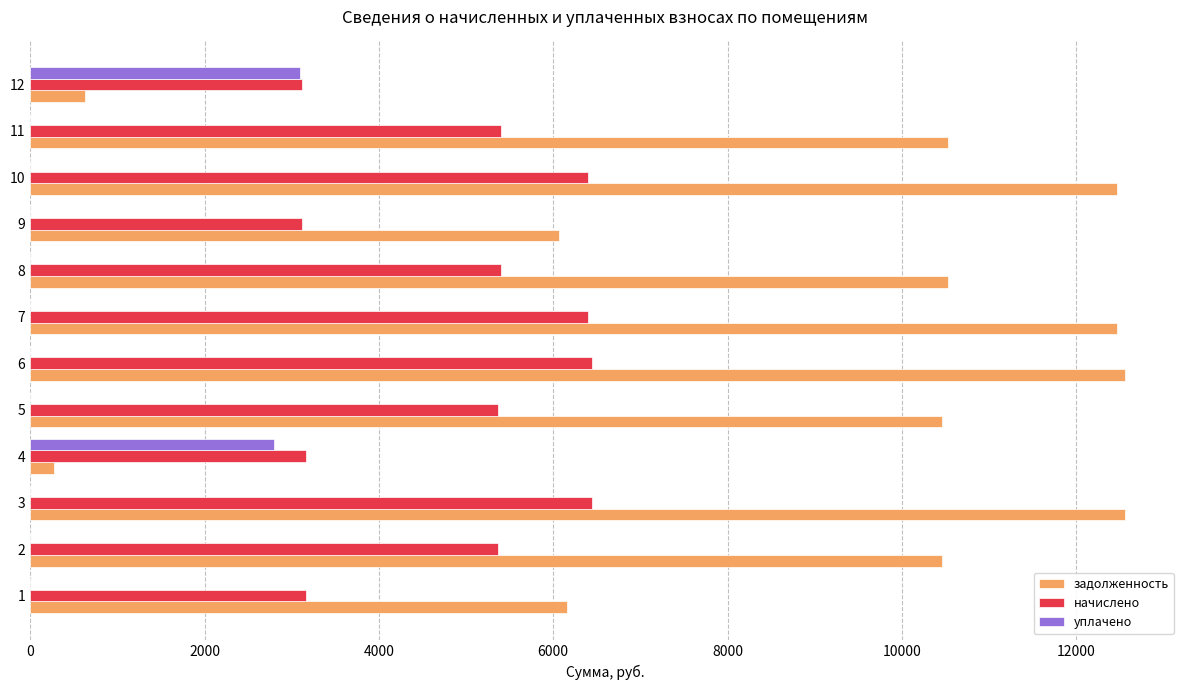

What is the sum of the начислено values at 9 and 10?

9511.0